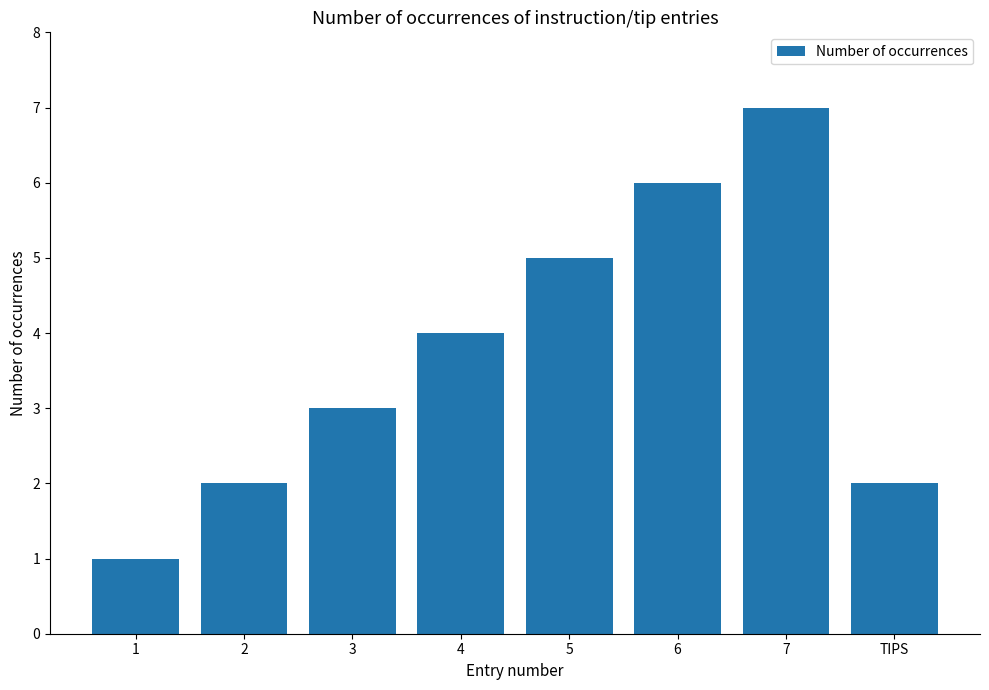

What is the average value?

4